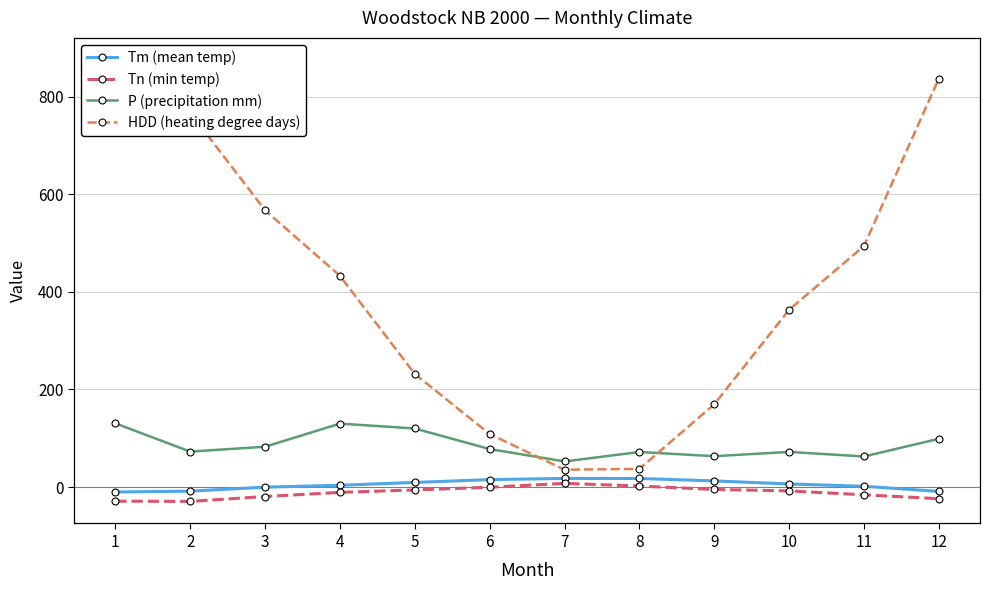

At which label does Tm (mean temp) reach its minimum?

1